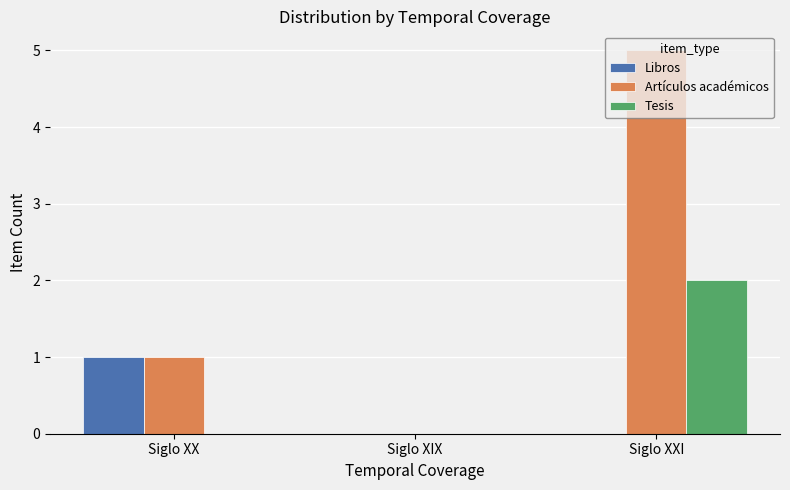

How many positive values does the Artículos académicos series have?

2